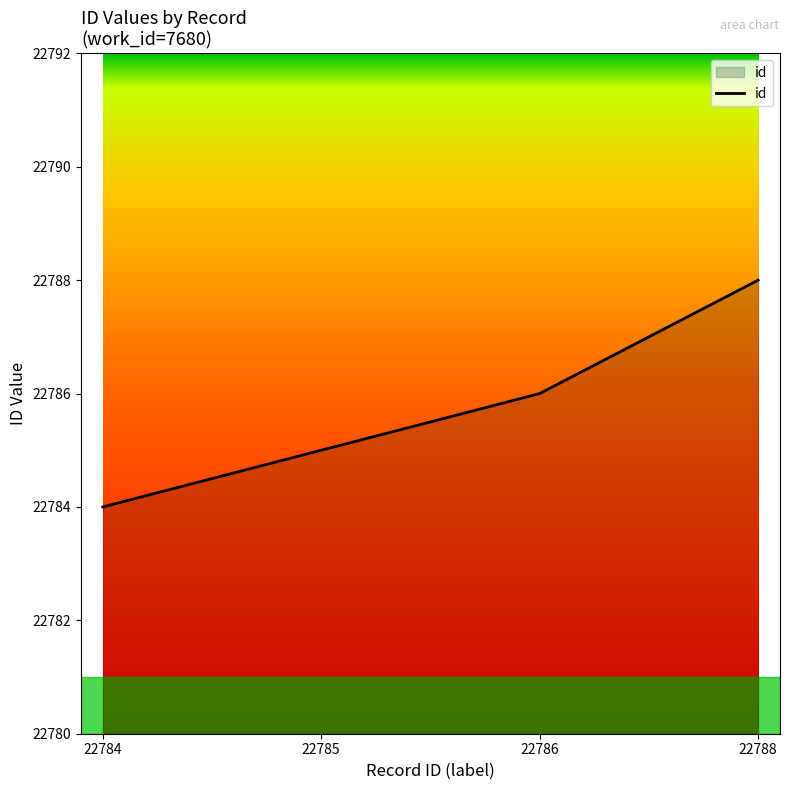

What is the maximum value shown in the chart?

22788